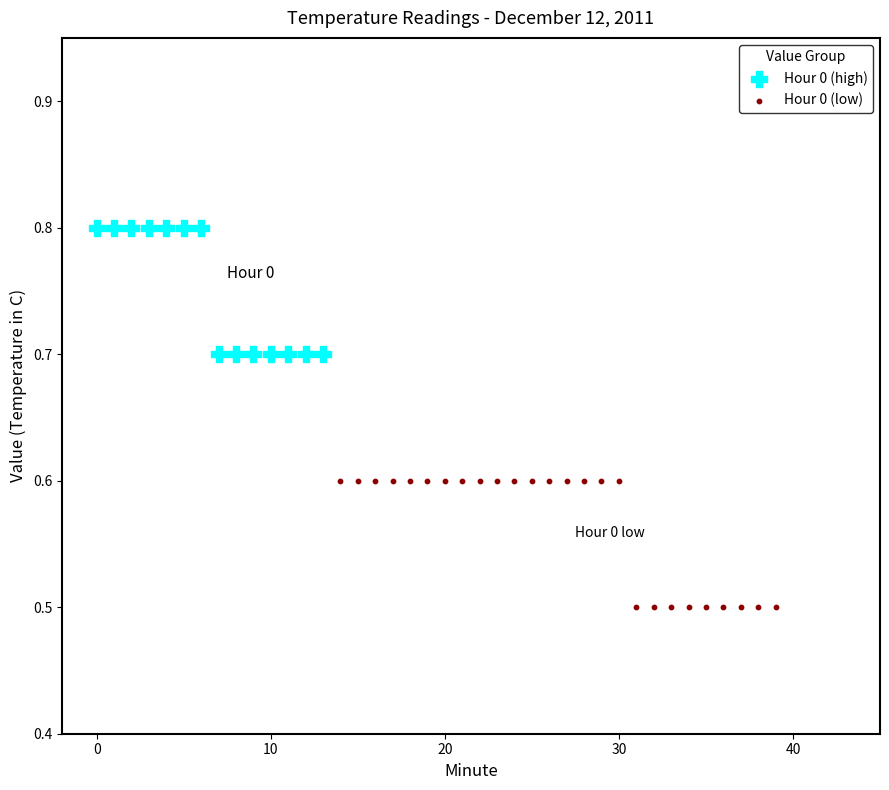

Which series contains the lowest Y value?

Hour 0 (low)